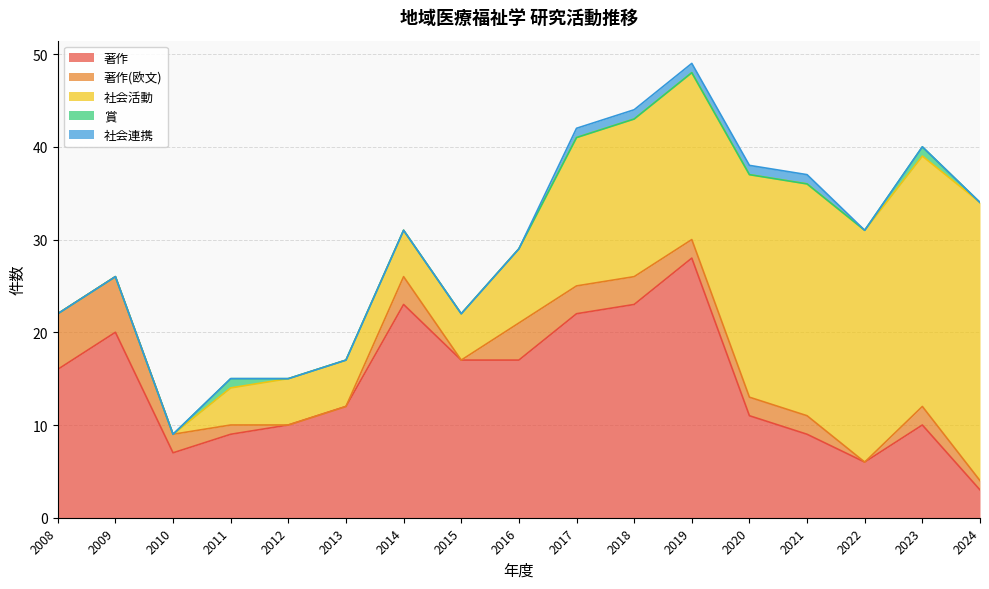

Reading left to right, extract all data points from this chart.

著作: 16	20	7	9	10	12	23	17	17	22	23	28	11	9	6	10	3
著作(欧文): 6	6	2	1	0	0	3	0	4	3	3	2	2	2	0	2	1
社会活動: 0	0	0	4	5	5	5	5	8	16	17	18	24	25	25	27	30
賞: 0	0	0	1	0	0	0	0	0	0	0	0	0	0	0	1	0
社会連携: 0	0	0	0	0	0	0	0	0	1	1	1	1	1	0	0	0